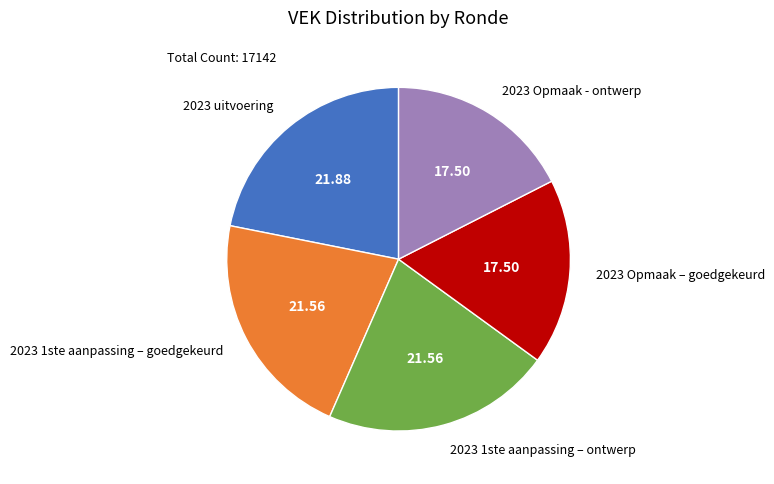

Is the sum of 2023 1ste aanpassing – goedgekeurd and 2023 Opmaak - ontwerp greater than half?

No